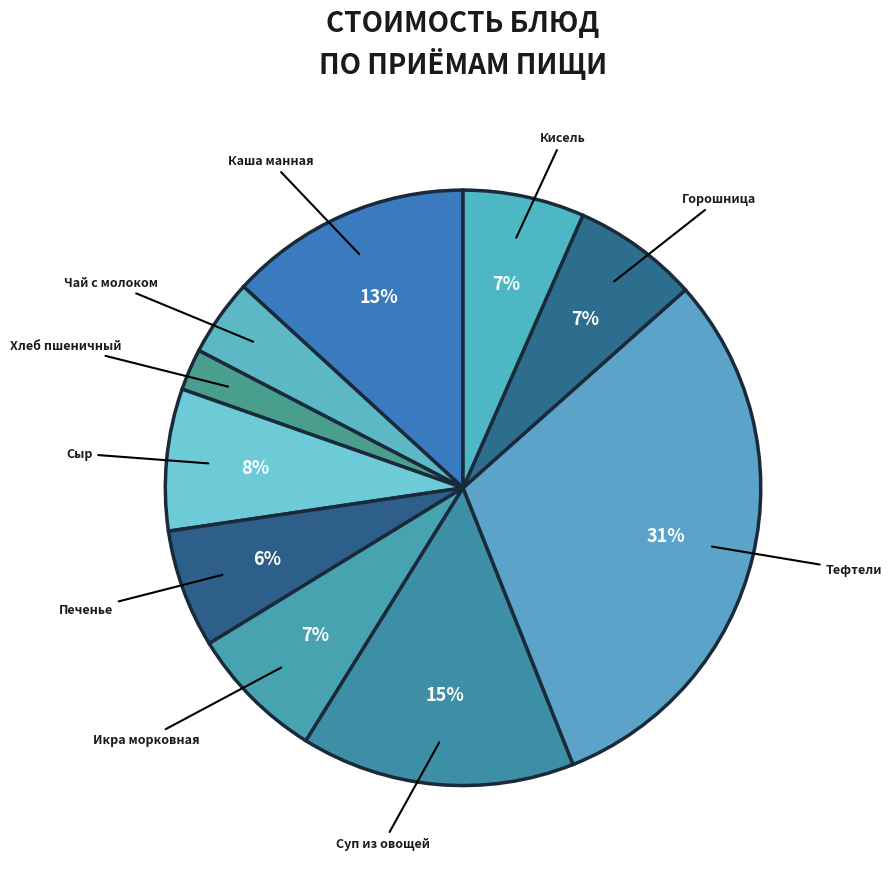

To the nearest percent, what percentage of the pie is Каша манная?

13%